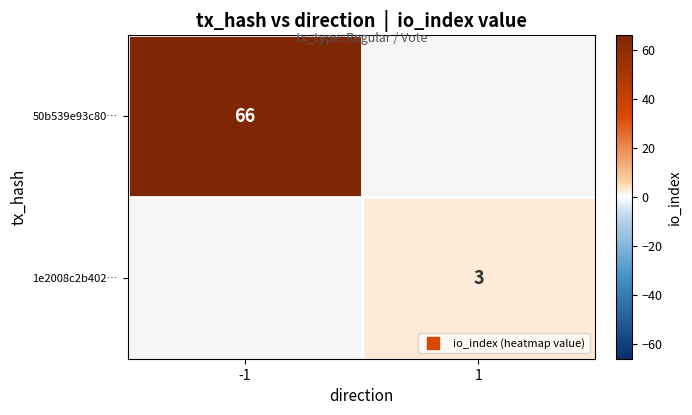

Which series has the widest spread of values?

50b539e93c80…